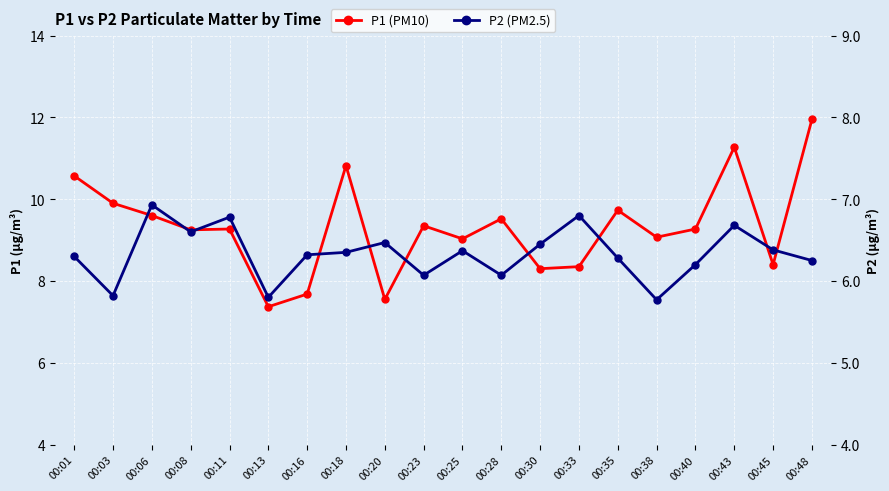

True or false: P2 (PM2.5) has a value of 2.3 at 00:20.

False